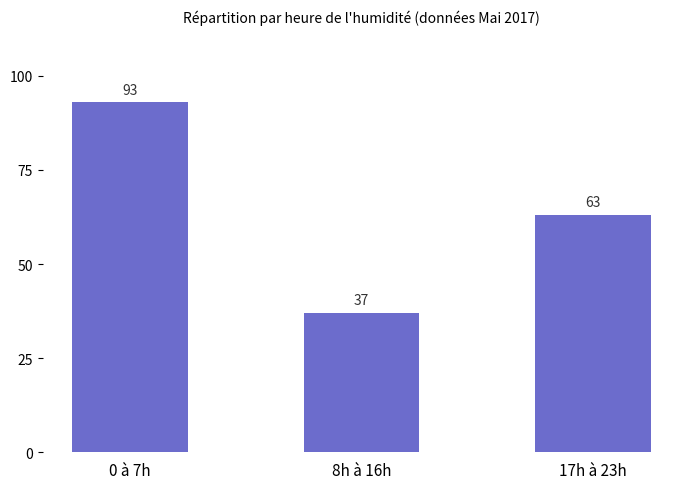

At which label is the value closest to 65?

17h à 23h